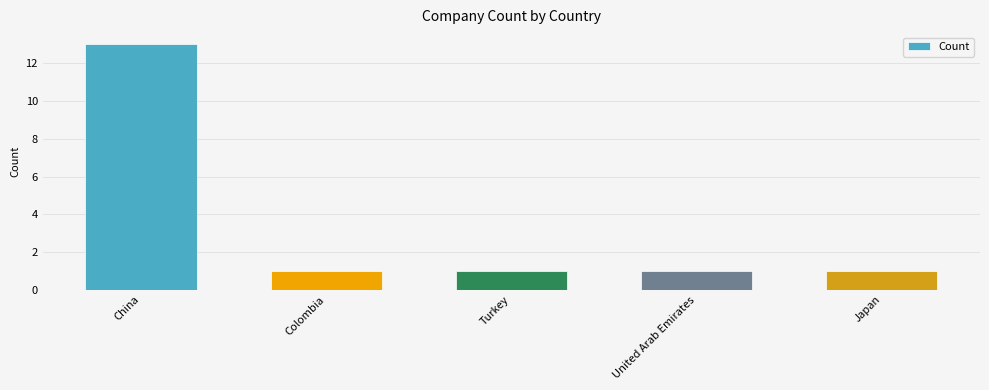

The value at United Arab Emirates is 1. True or false?

True